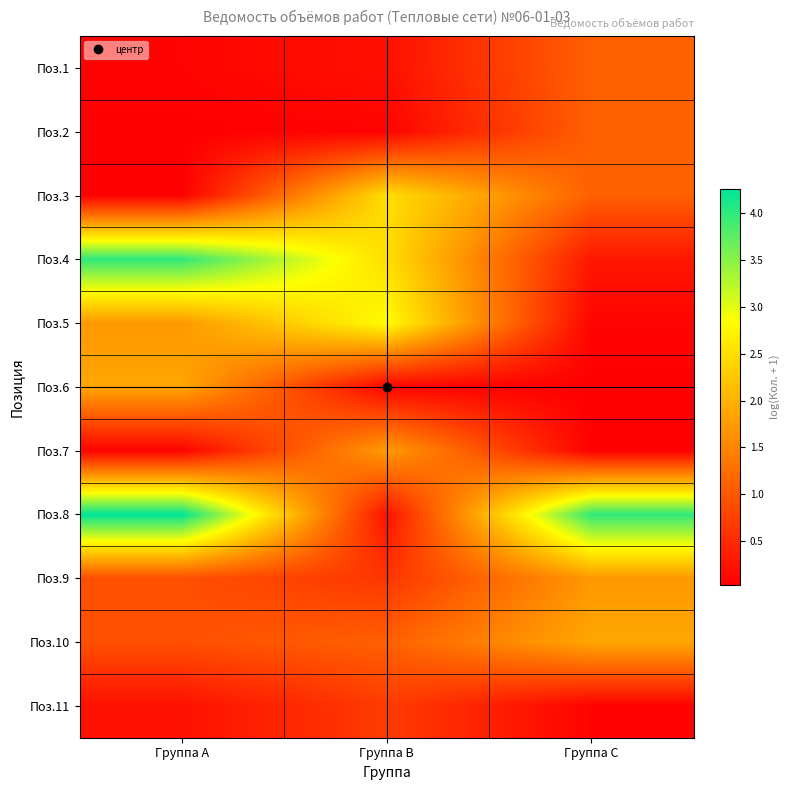

Reading left to right, list all the values displayed in this chart.

Поз.1: Группа A=0.1	Группа B=0.2	Группа C=1.1
Поз.2: Группа A=0.0	Группа B=0.1	Группа C=1.1
Поз.3: Группа A=0.0	Группа B=2.5	Группа C=1.1
Поз.4: Группа A=4.0	Группа B=2.5	Группа C=0.3
Поз.5: Группа A=1.7	Группа B=2.8	Группа C=0.1
Поз.6: Группа A=1.9	Группа B=0.1	Группа C=0.0
Поз.7: Группа A=0.1	Группа B=1.8	Группа C=0.0
Поз.8: Группа A=4.3	Группа B=0.2	Группа C=4.0
Поз.9: Группа A=0.9	Группа B=0.6	Группа C=1.7
Поз.10: Группа A=0.9	Группа B=1.1	Группа C=1.9
Поз.11: Группа A=0.2	Группа B=0.7	Группа C=0.1